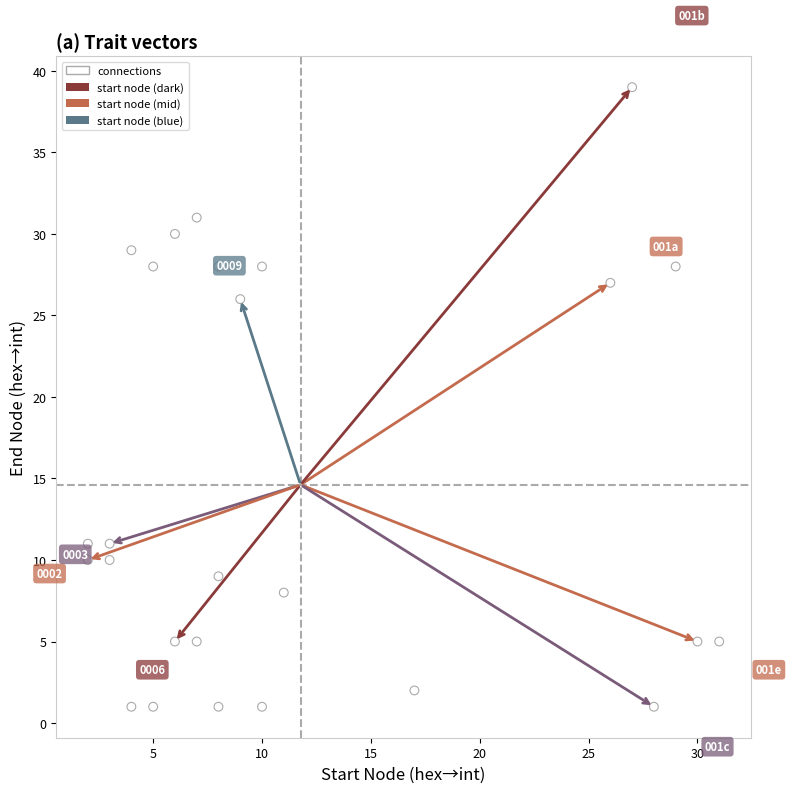

What is the range of X values (max minus min)?

29